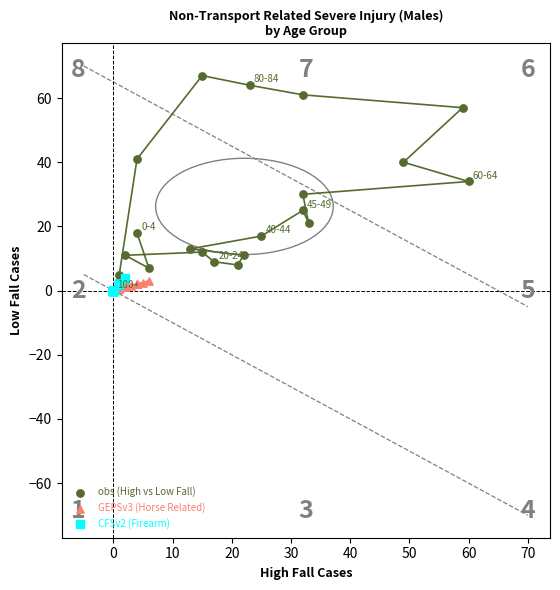

Which series reaches the maximum Y coordinate?

obs (High vs Low Fall)